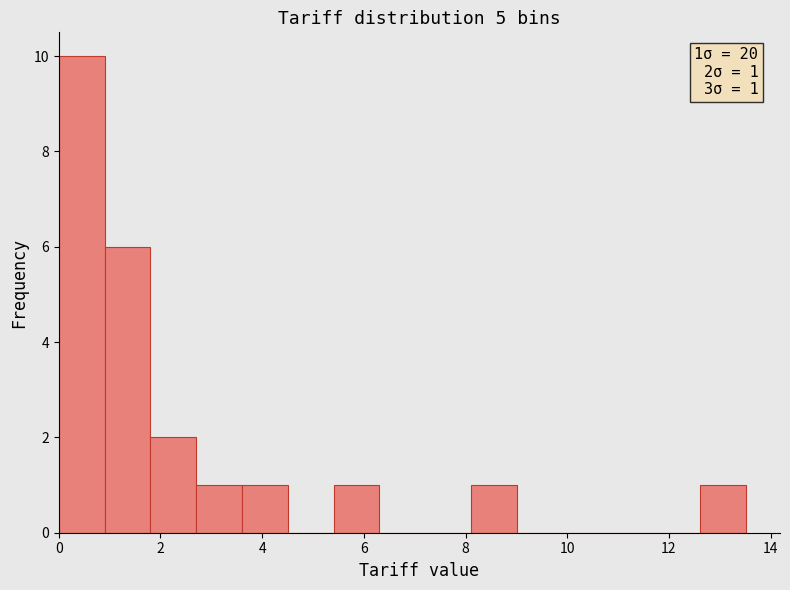

Over which range of the x-axis is the bar tallest?

0.0 to 1.0